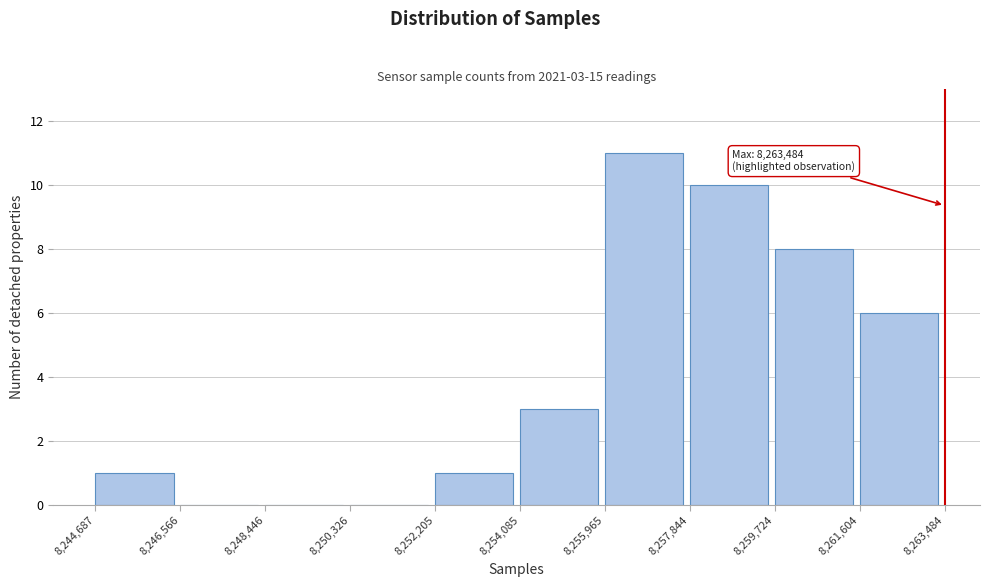

Which range on the x-axis has the tallest bar?

8,255,965 to 8,257,844